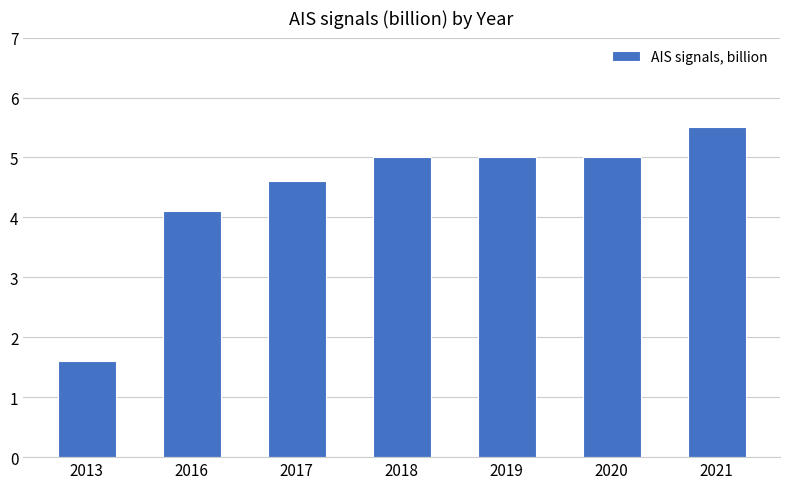

What is the value of the 5th bar from the left?

5.0